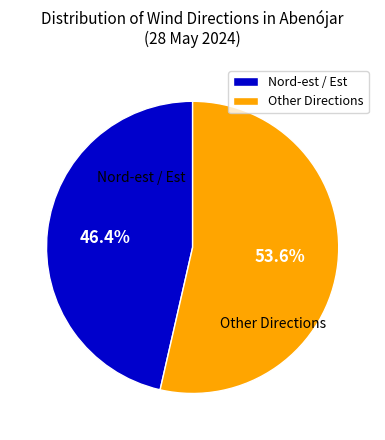

Rank the categories by value from lowest to highest.

Nord-est / Est, Other Directions